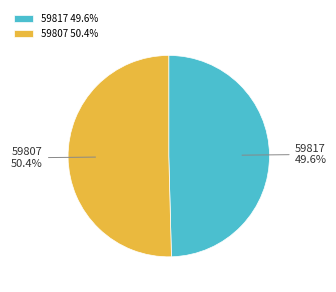

Combined, what portion of the pie is 59807 and 59817?

100.0%